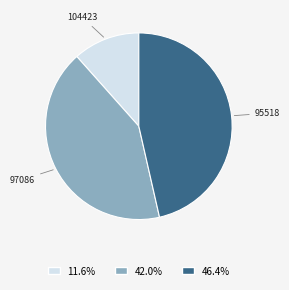

Is 104423 the majority of the pie?

No